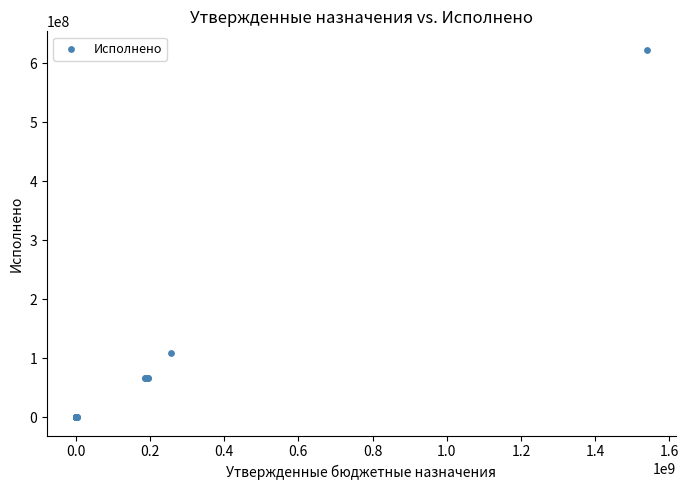

What Y value in the scatter plot is closest to 311277566?

107848881.8